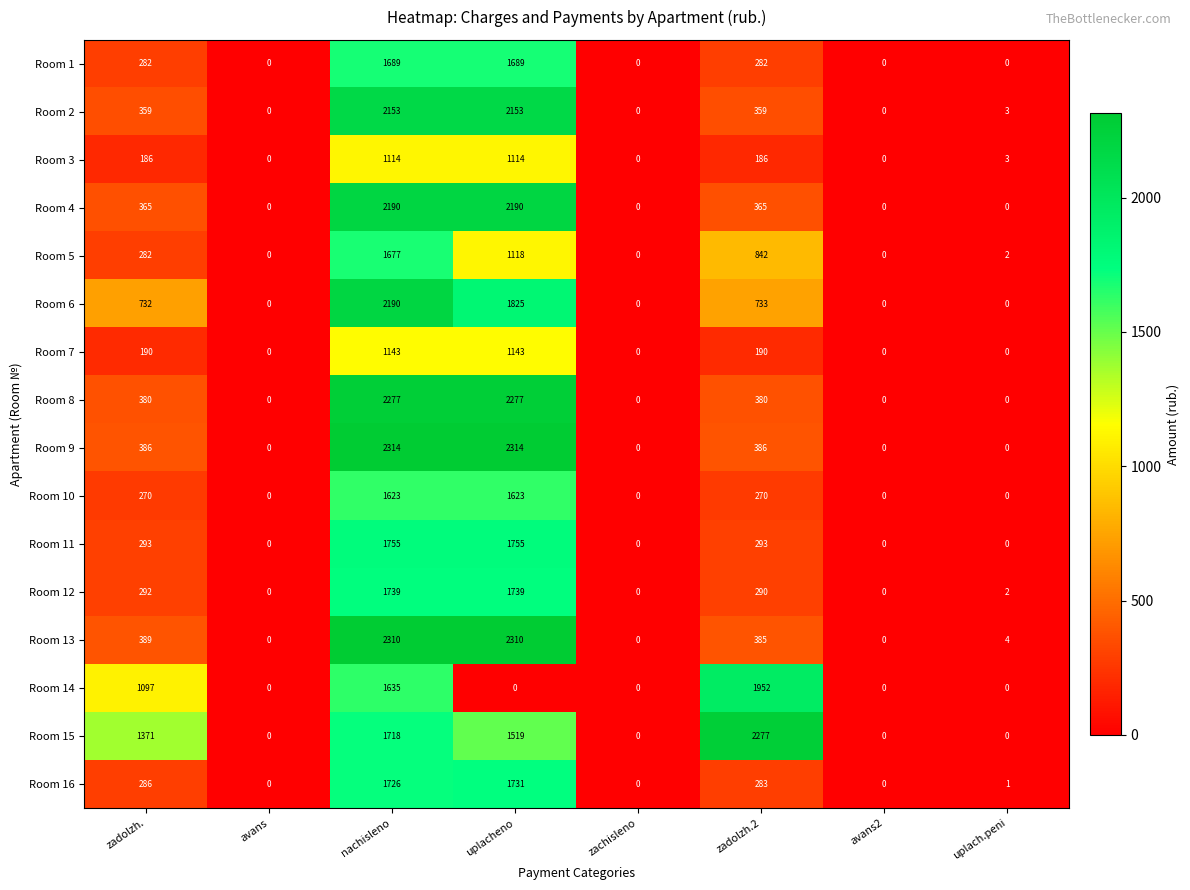

Is it true that Room 3 equals 0 at zachisleno?

True